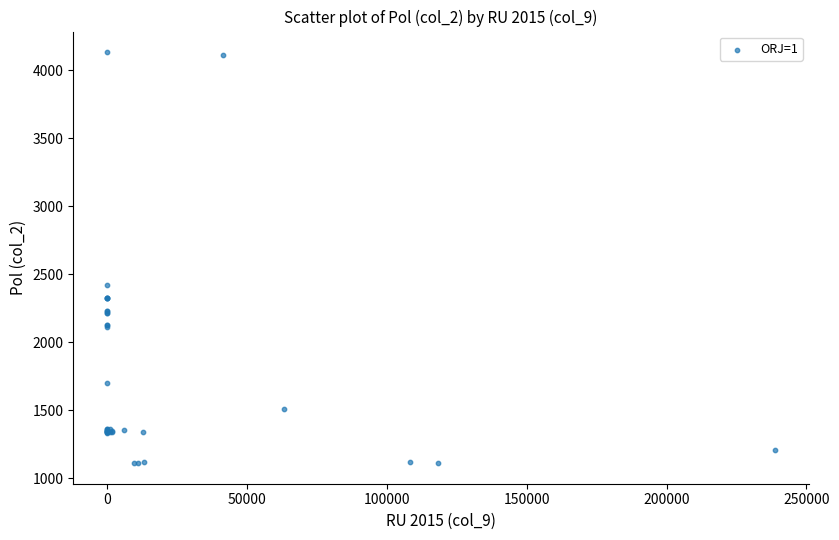

What Y value in the scatter plot is closest to 2621?

2420